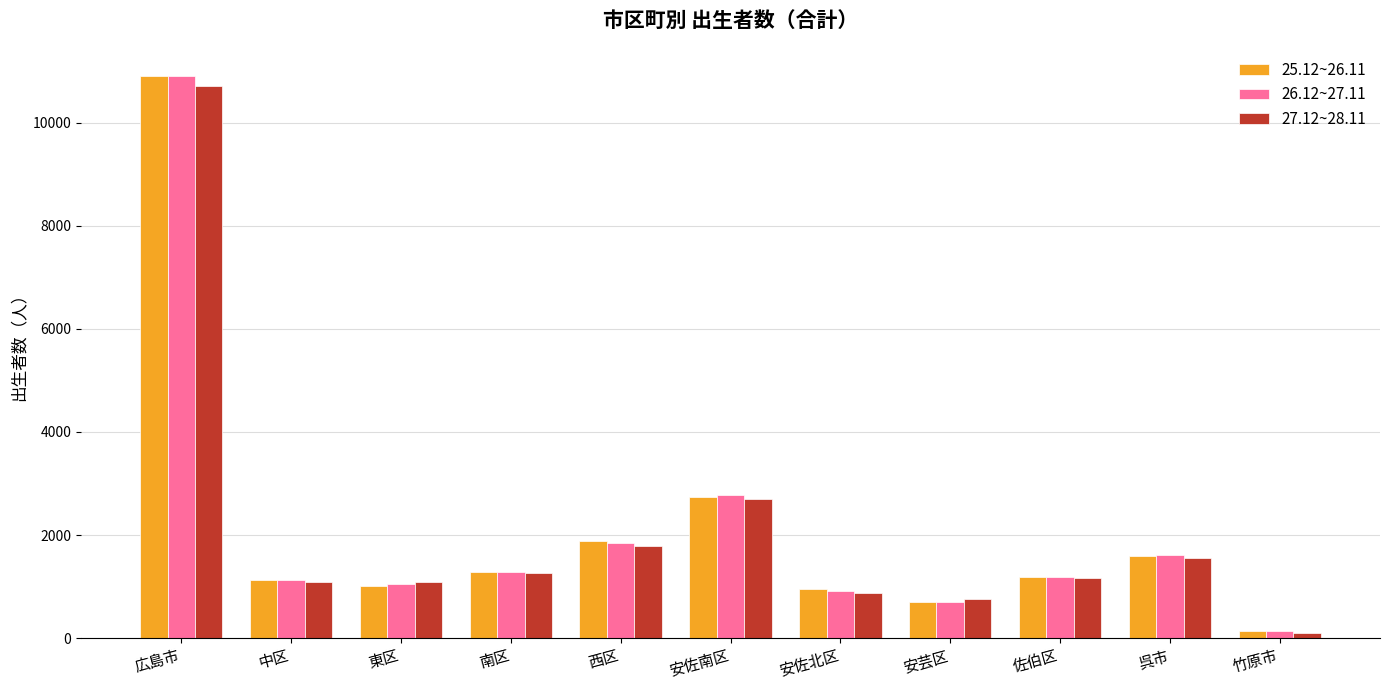

True or false: 26.12~27.11 has a value of 10908 at 広島市.

True